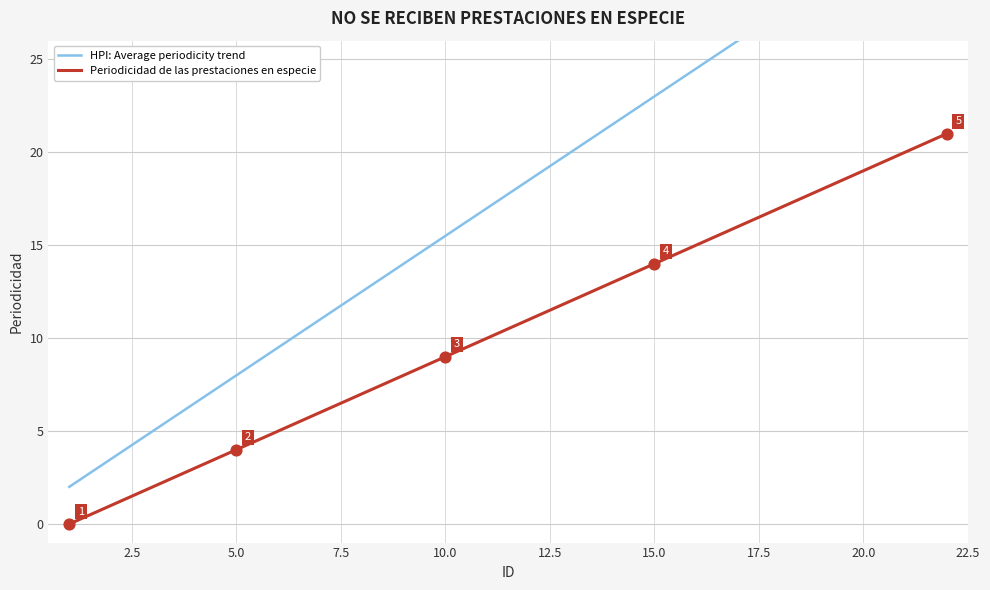

What are all the series names shown in the legend?

HPI: Average periodicity trend, Periodicidad de las prestaciones en especie